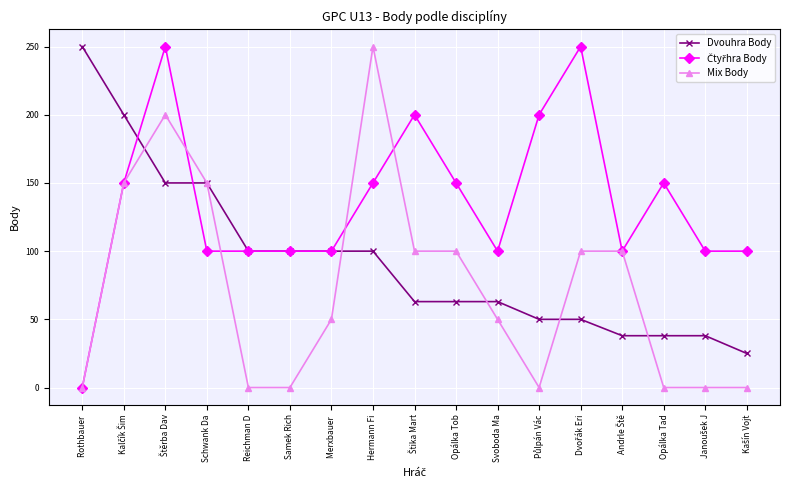

What is the maximum value shown in the chart?

250